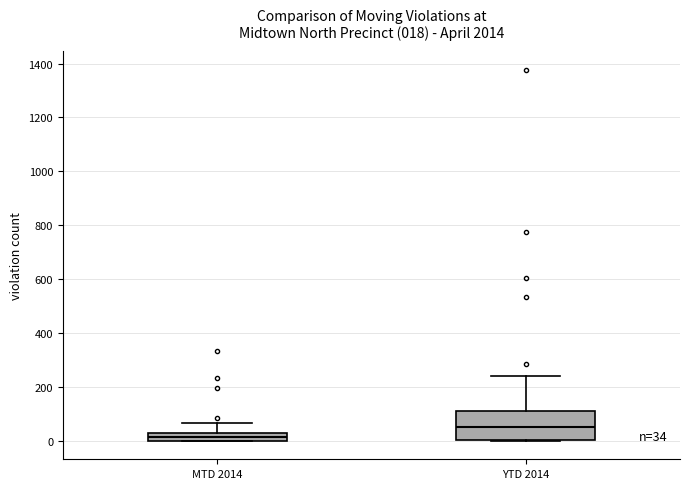

Comparing the boxes themselves (not the whiskers), which one is the tallest?

YTD 2014